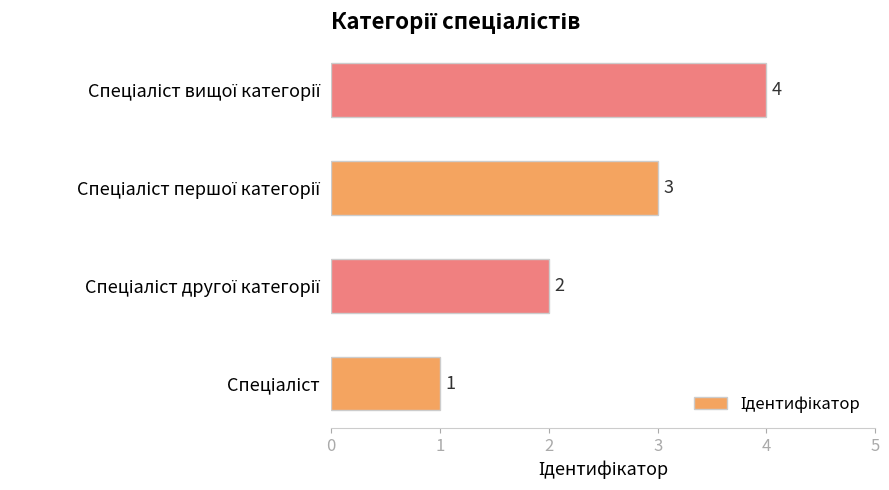

Count the values in the range 2 to 4.

3